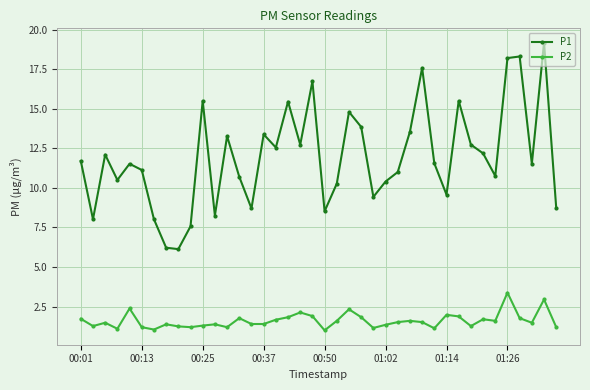

How many lines are shown in the chart?

2